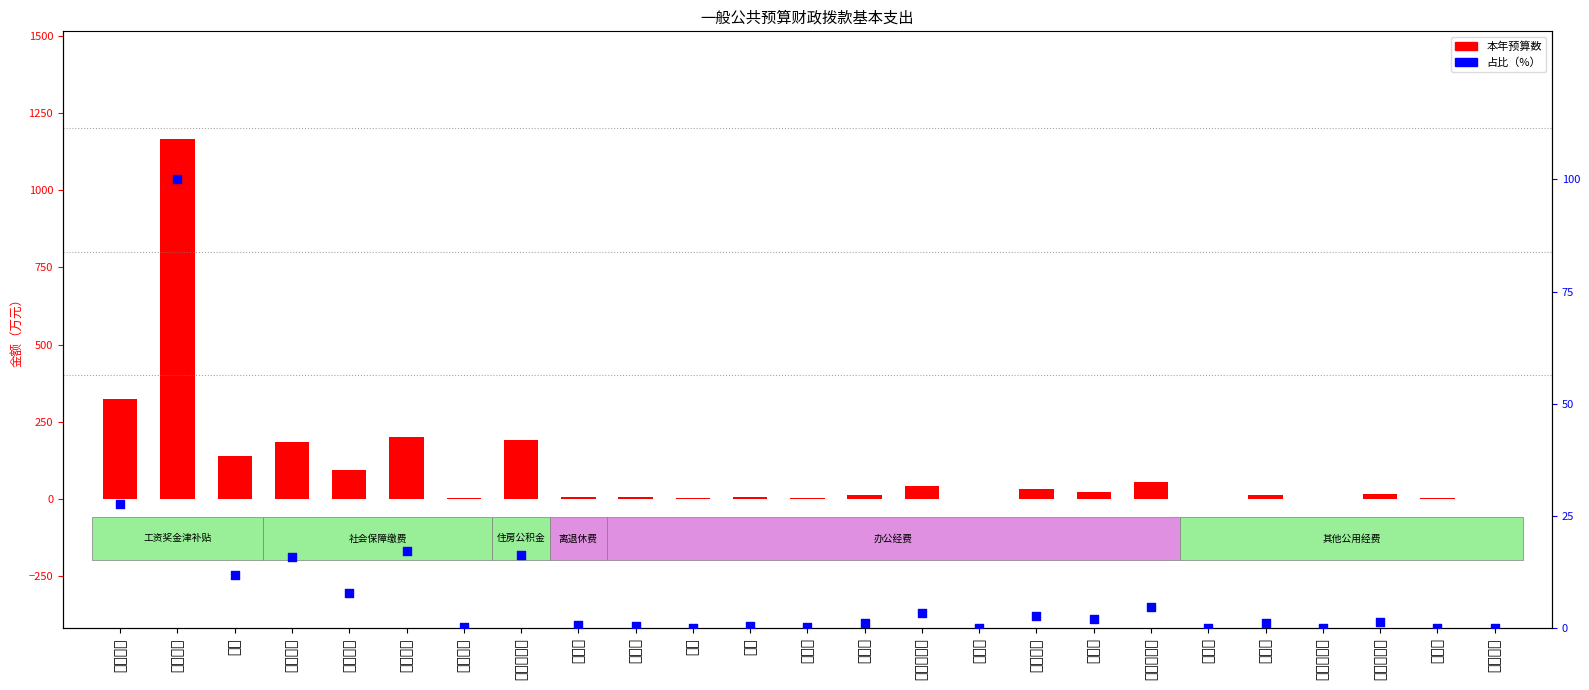

What are all the series names shown in the legend?

本年预算数, 占比（%）